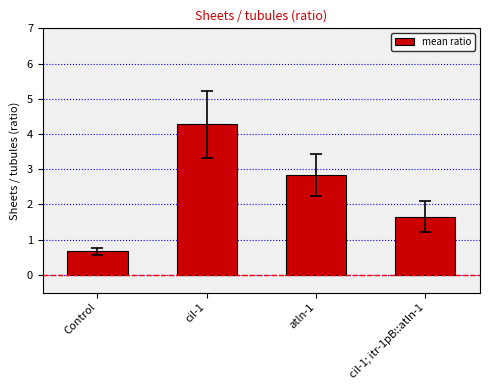

At which label does the data first exceed 2?

cil-1